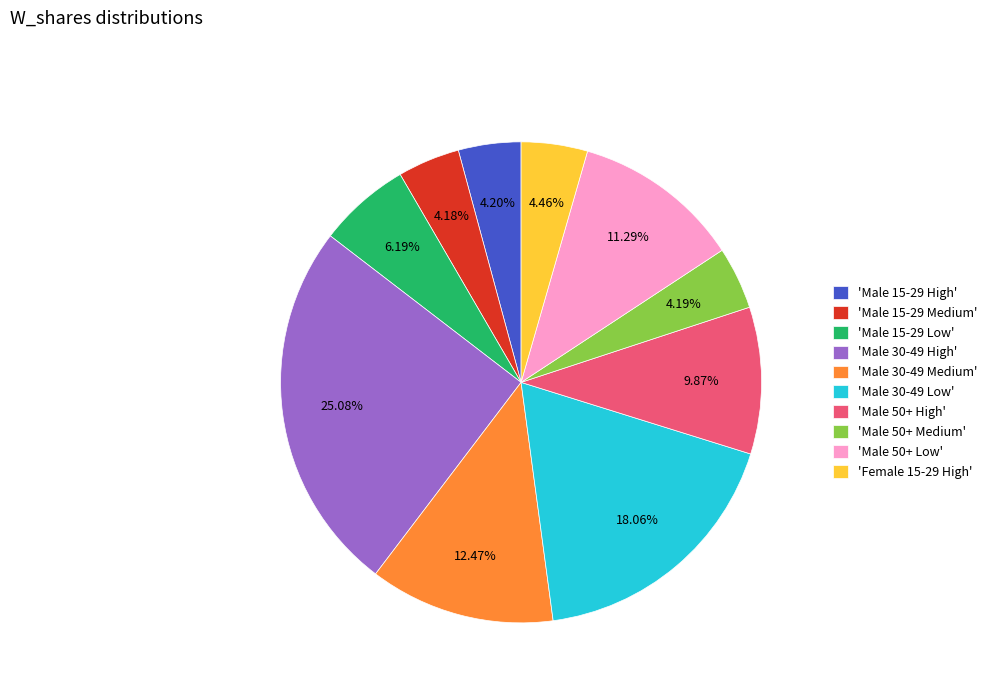

Is the sum of 'Male 30-49 Low' and 'Male 50+ Low' greater than half?

No